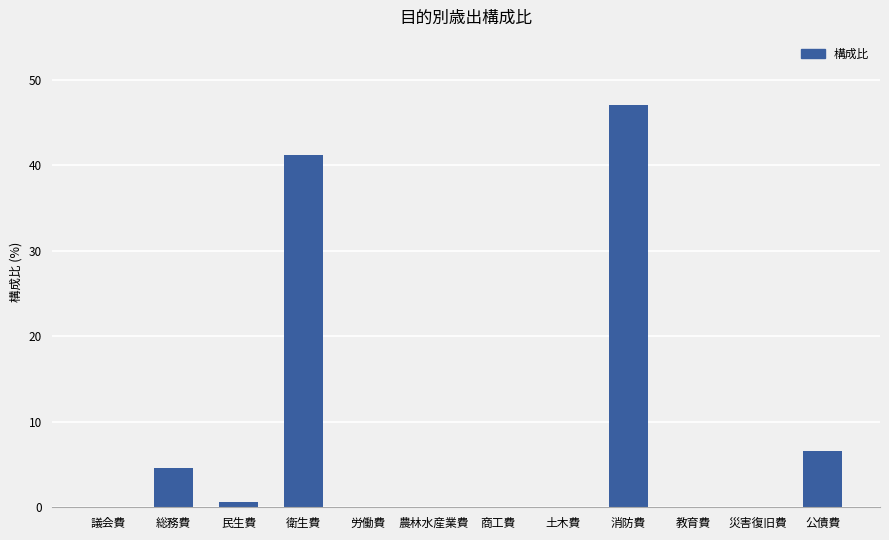

Are the bars horizontal?

No